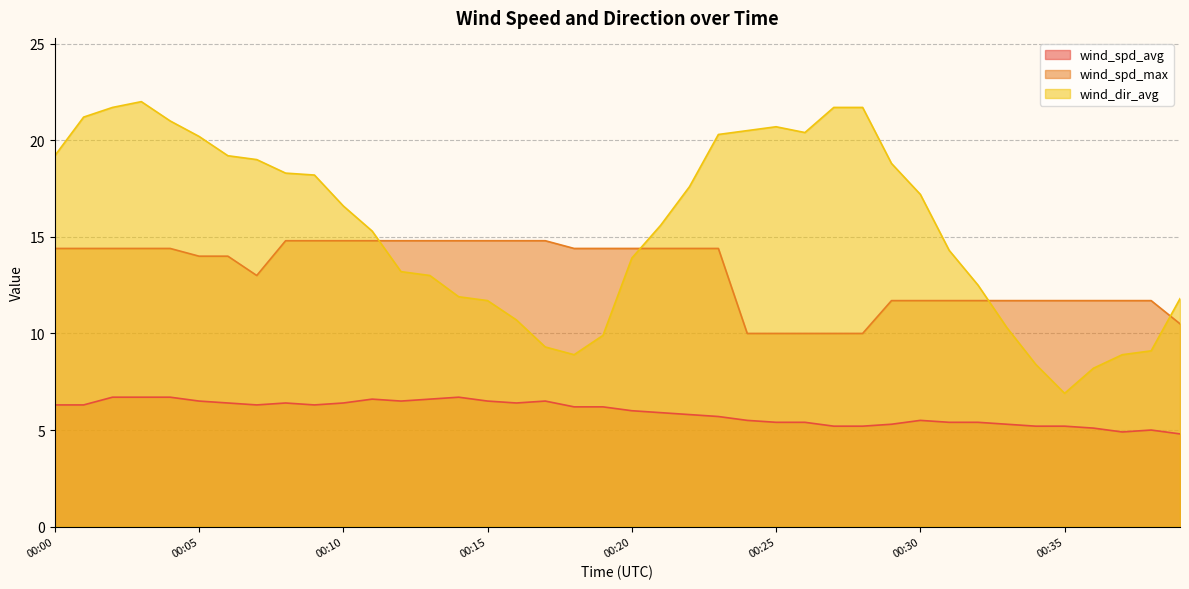

In wind_spd_avg, how many points are higher than both neighbors (excluding endpoints)?

6